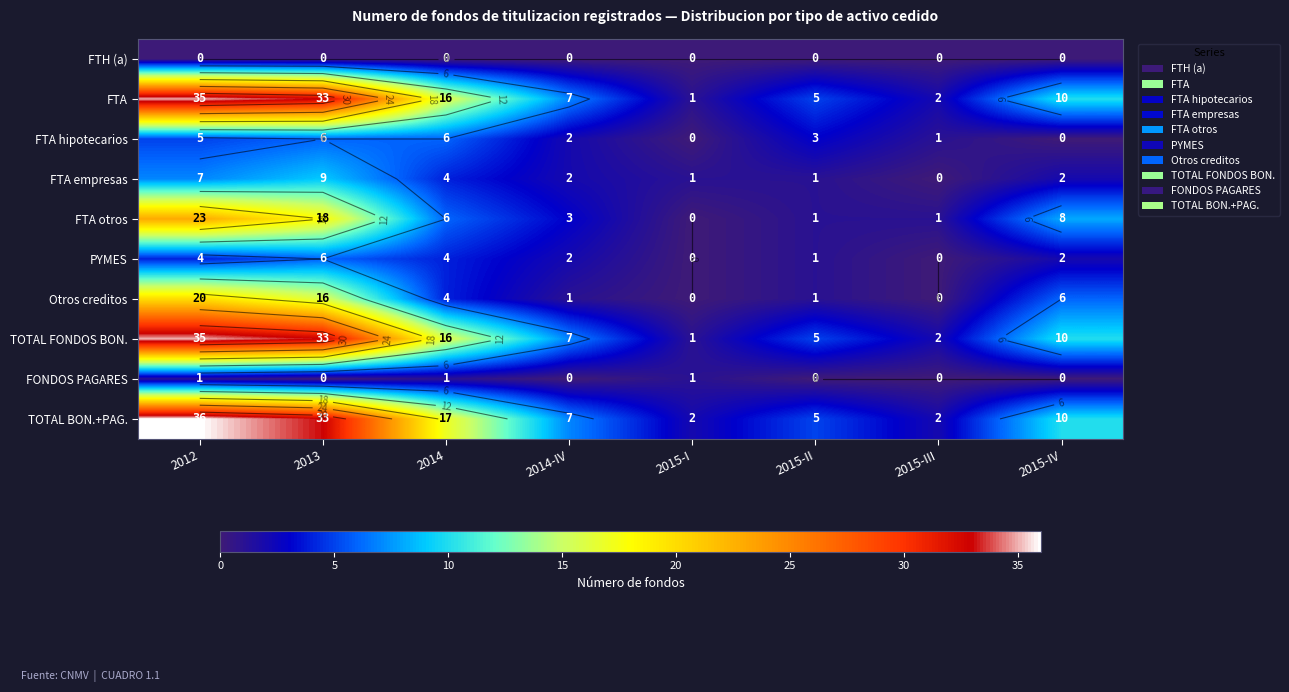

True or false: TOTAL FONDOS BON. has a value of 19 at 2013.

False